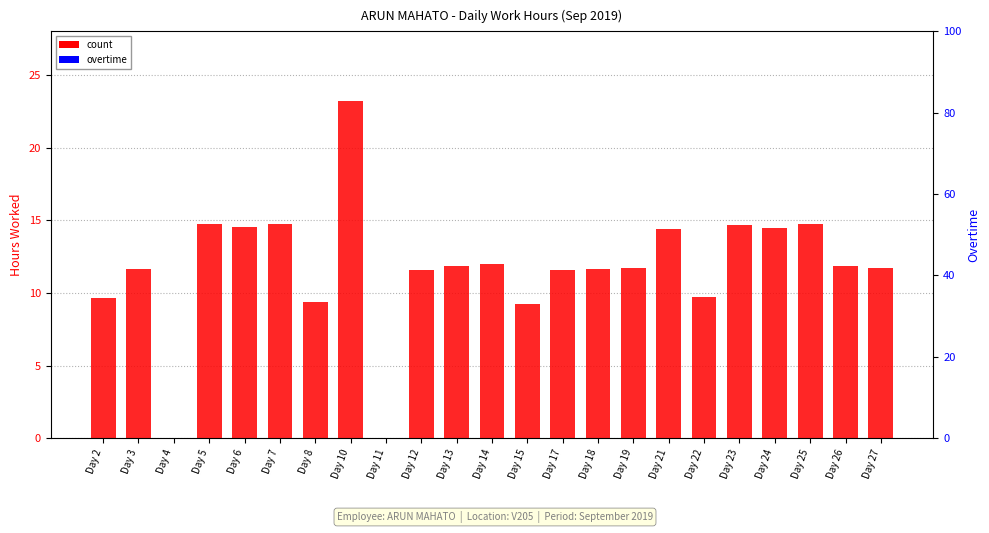

Does the chart contain stacked bars?

No